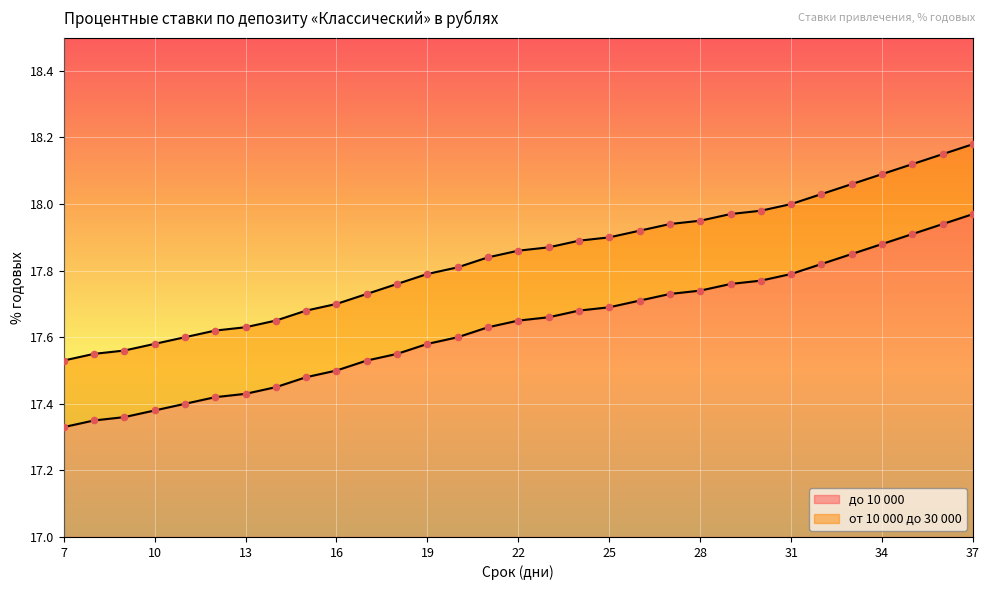

What is the total value across all series at 8?

34.9